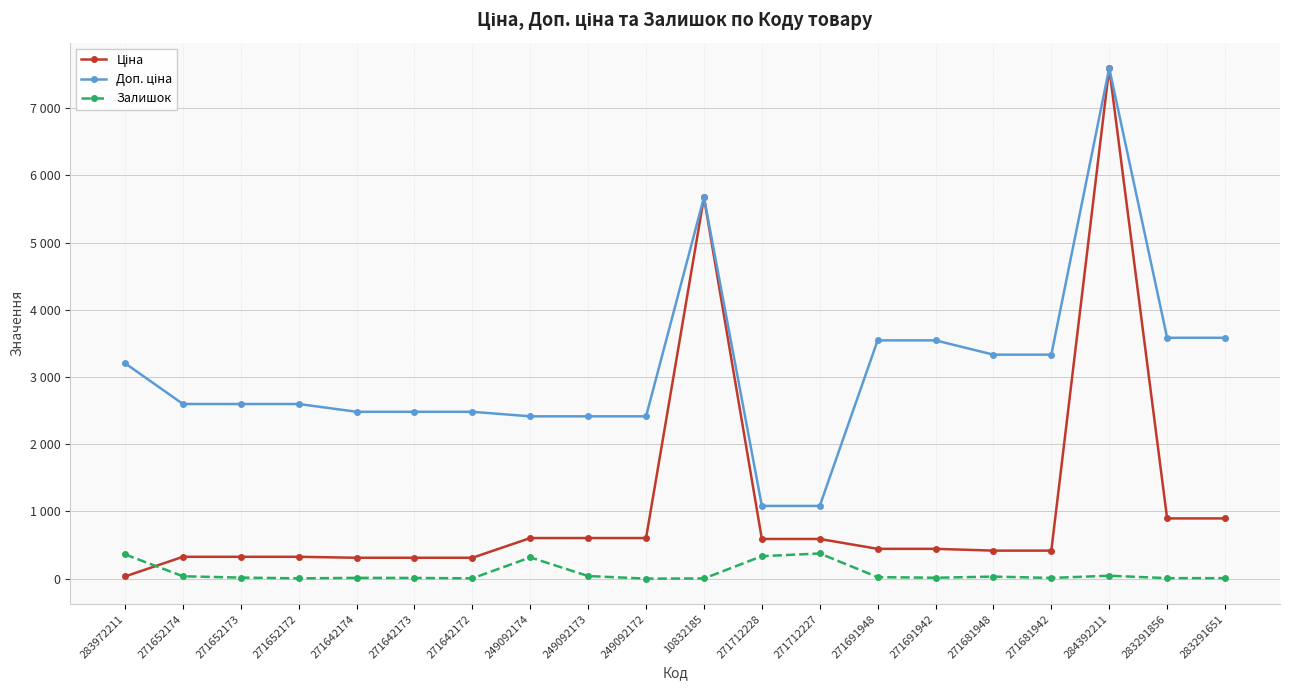

In Ціна, how many points are higher than both neighbors (excluding endpoints)?

2